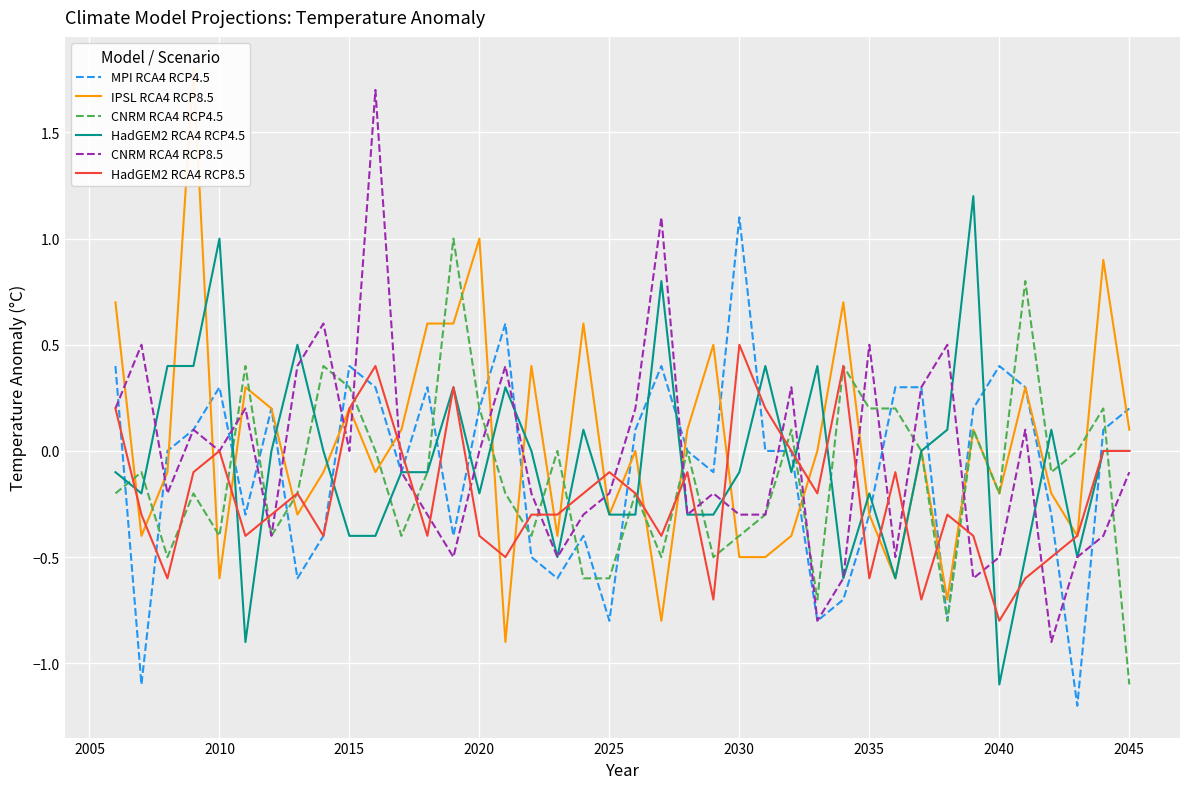

Count the number of data series in this chart.

6